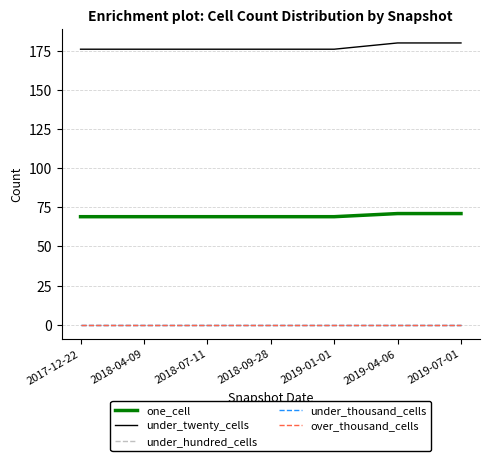

Does the chart have visible grid lines?

Yes